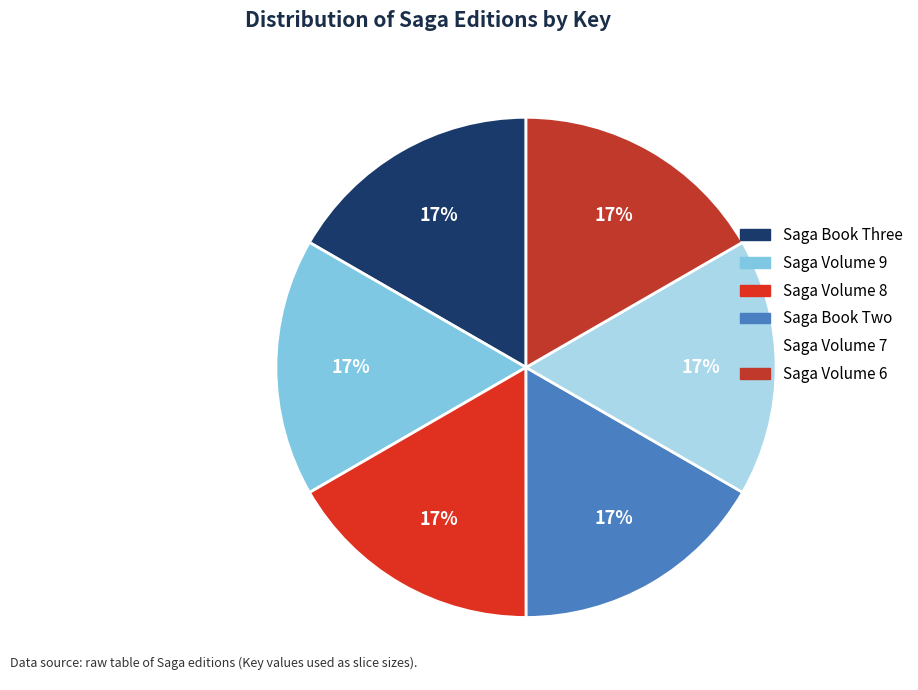

True or false: Saga Book Two accounts for 17% of the total.

True